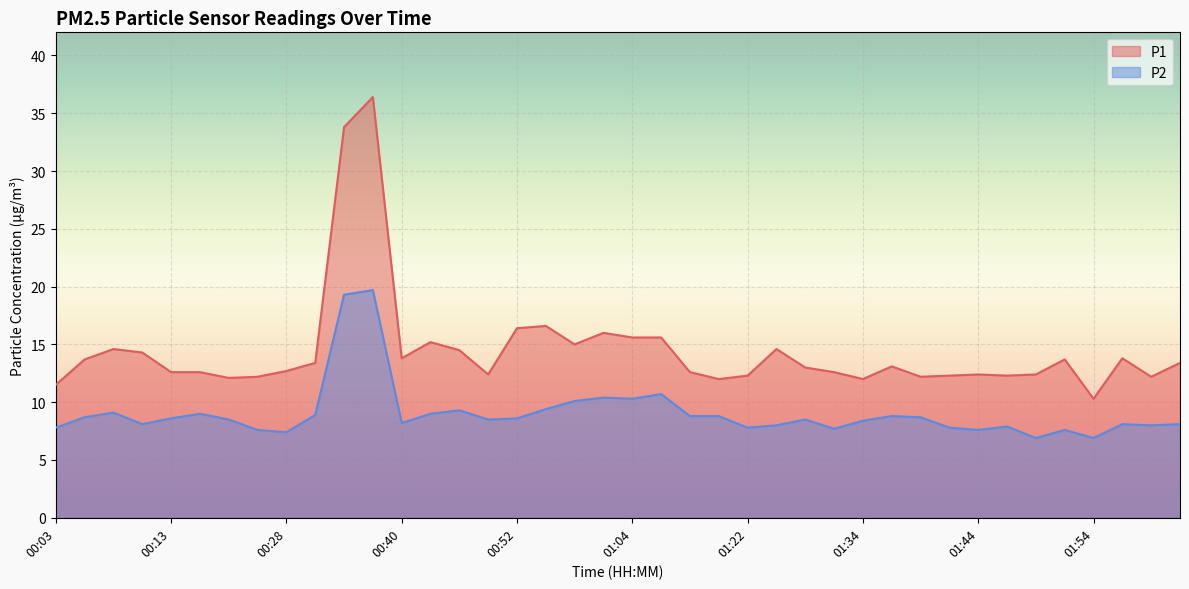

Is it true that P2 equals 16.5 at 00:45?

False